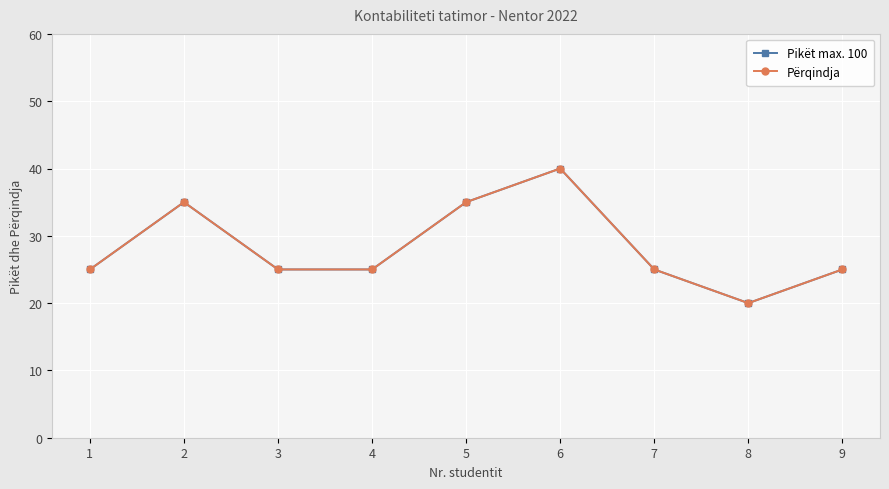

What is the difference between the Pikët max. 100 values at 8 and 5?

15